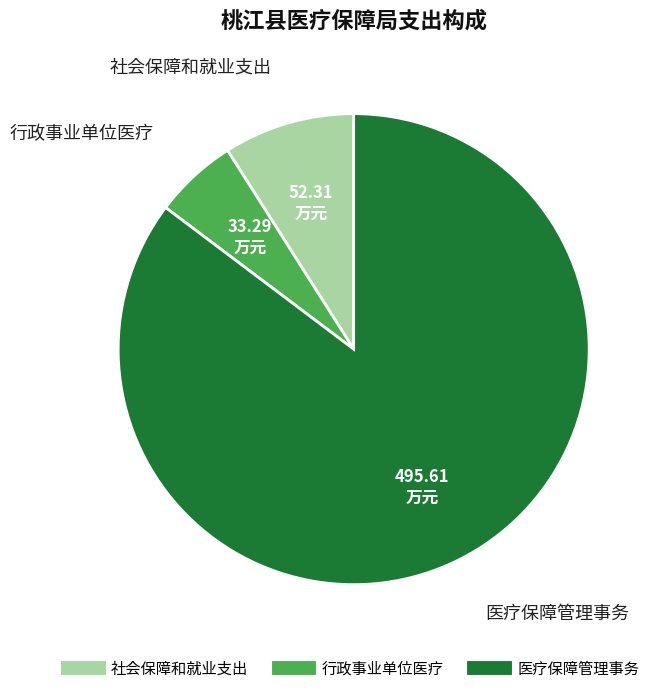

Is the sum of 行政事业单位医疗 and 医疗保障管理事务 greater than half?

Yes